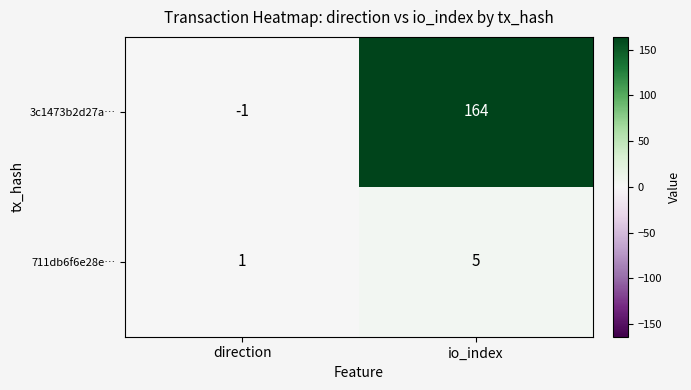

Rank the series at direction from lowest to highest value.

3c1473b2d27a…, 711db6f6e28e…